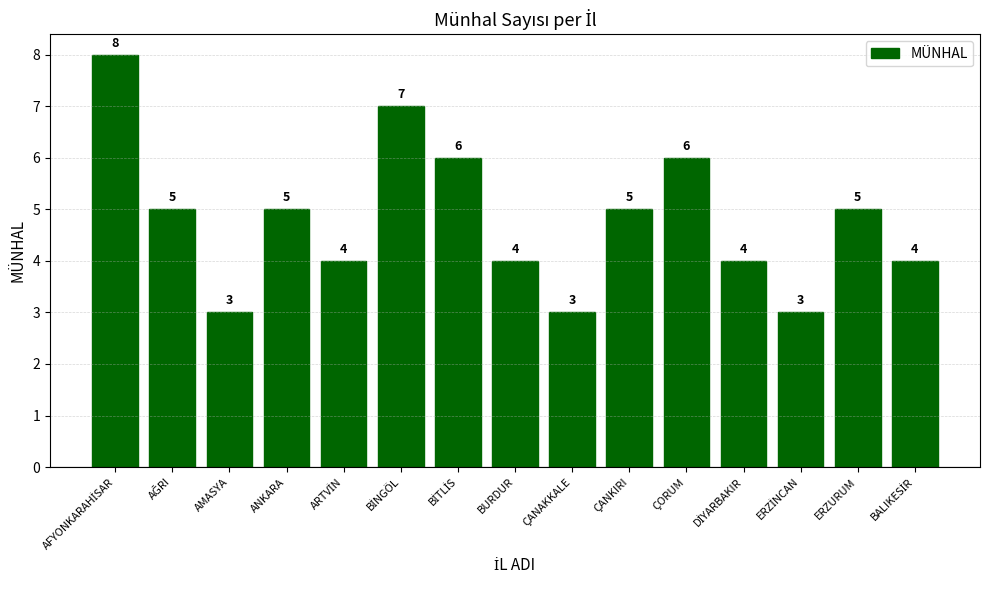

What is the minimum value shown in the chart?

3